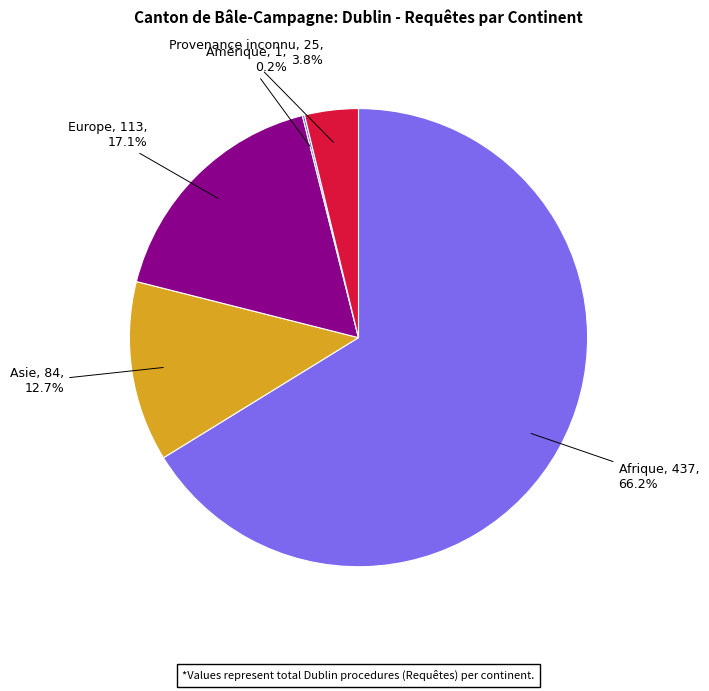

Is there a majority slice in this chart?

Yes